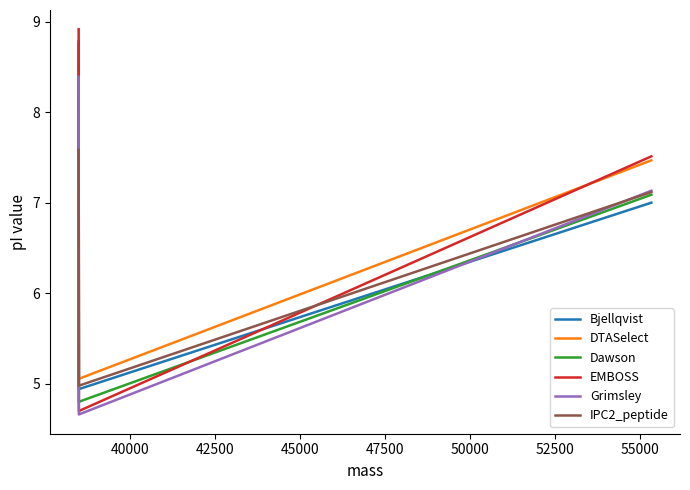

What is the greatest value displayed?

8.9